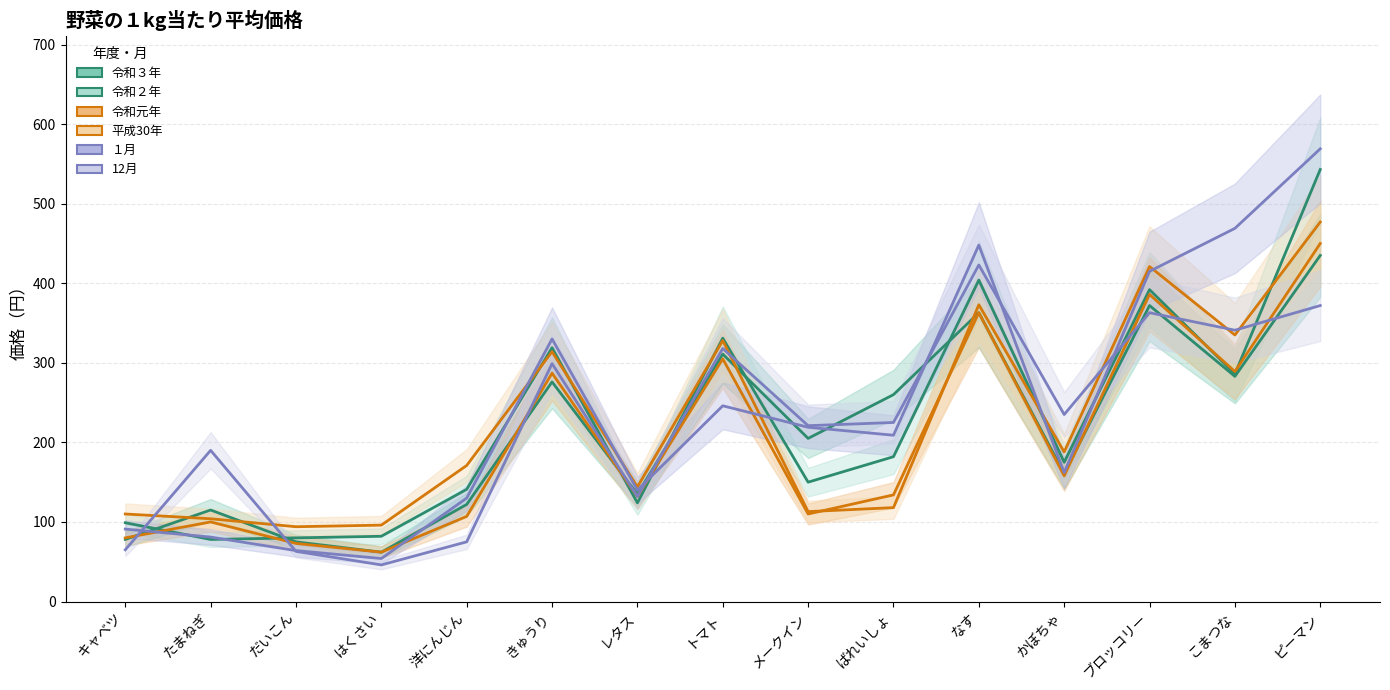

How many times do 令和３年 and 平成30年 cross each other?

4